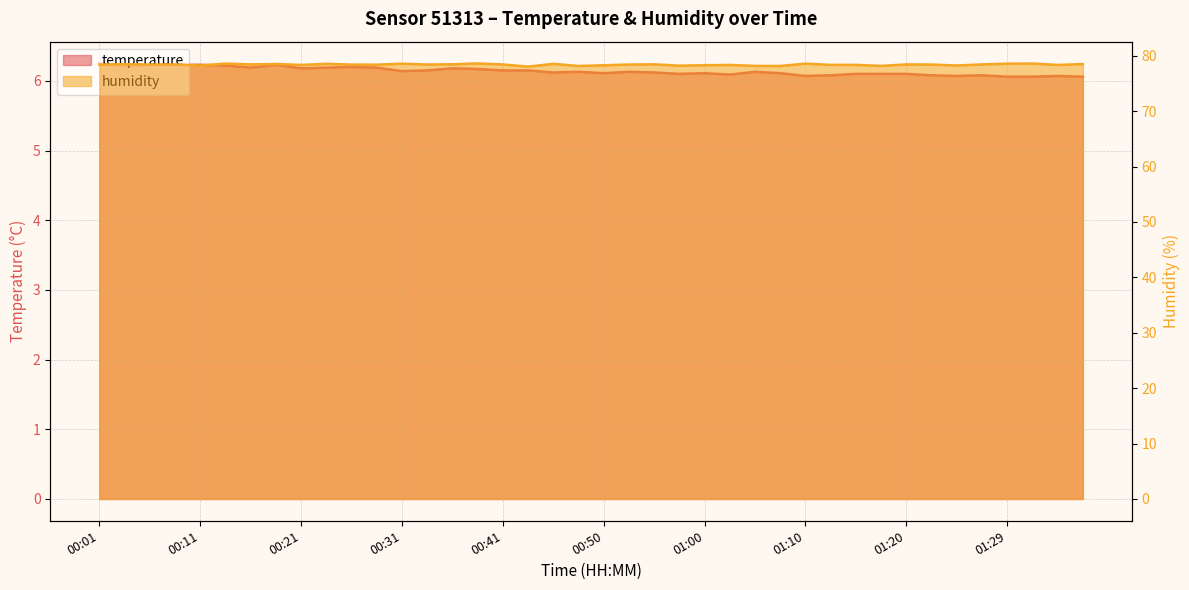

What are all the series names shown in the legend?

temperature, humidity